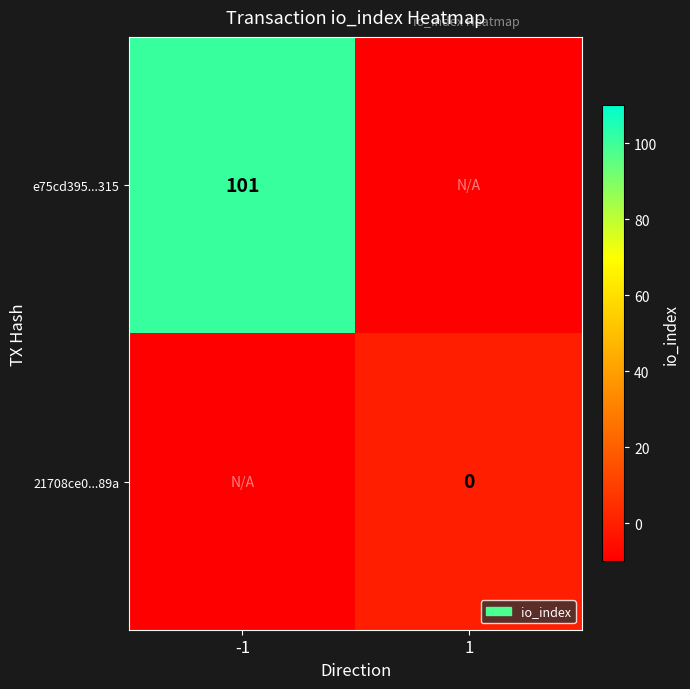

The e75cd395...315 series shows 149 at -1. True or false?

False